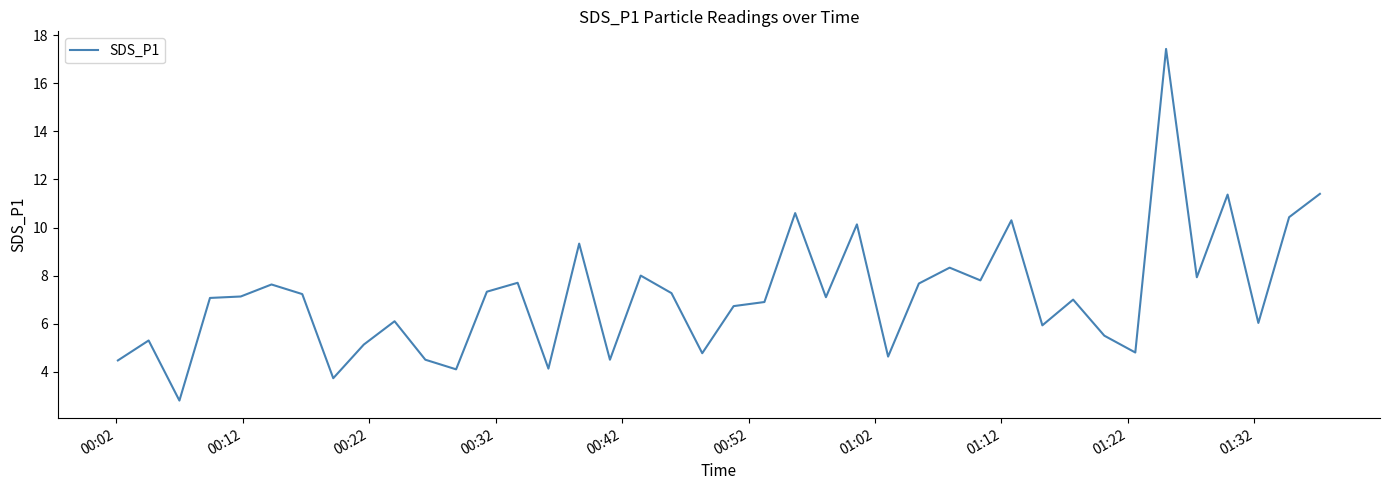

What is the difference between the maximum and minimum values?

14.6